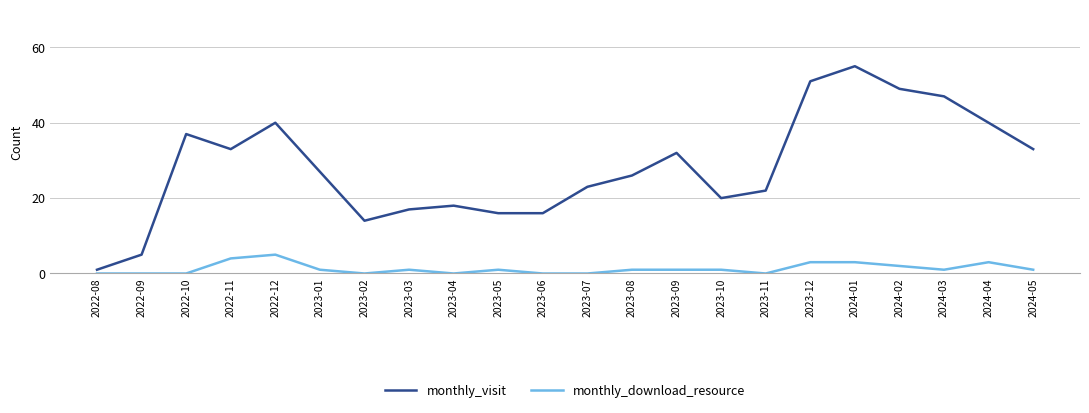

What is the total value across all series at 2023-04?

18